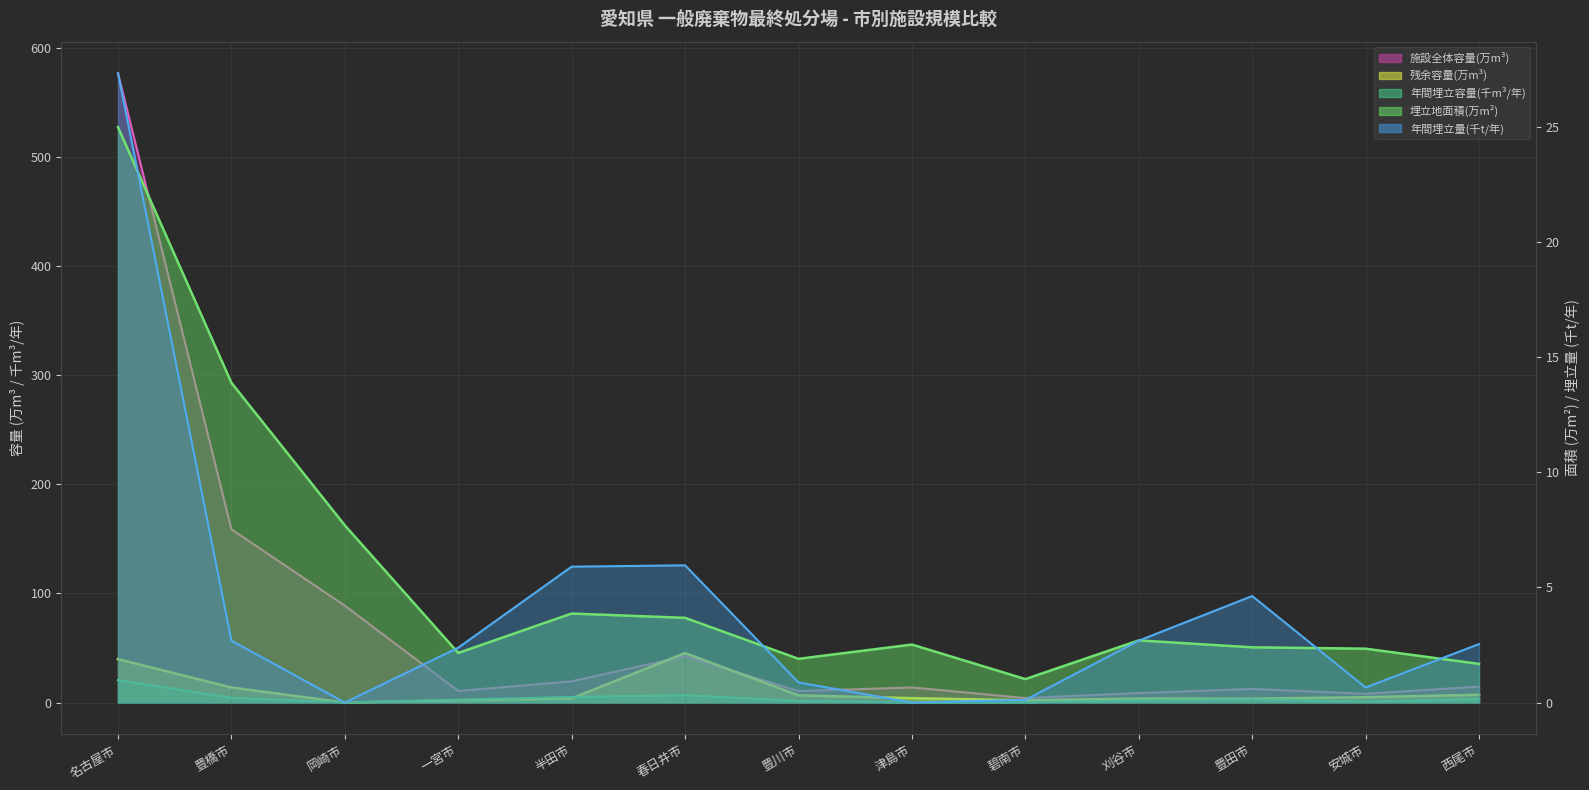

At which label does 施設全体容量(m3) first exceed 13?

名古屋市